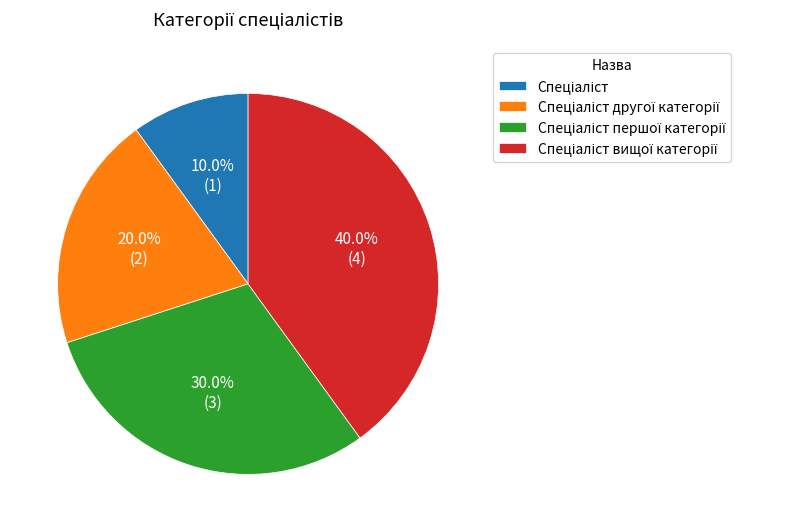

True or false: Спеціаліст accounts for 10% of the total.

True